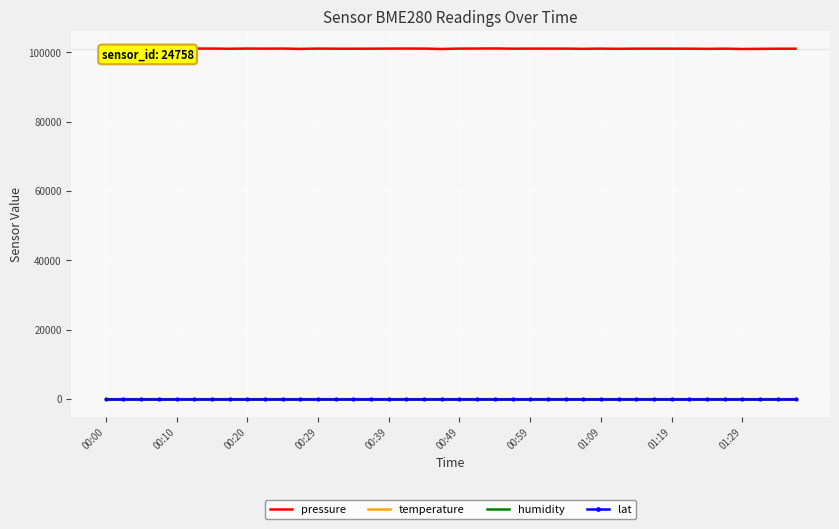

True or false: pressure and humidity intersect in this chart.

False